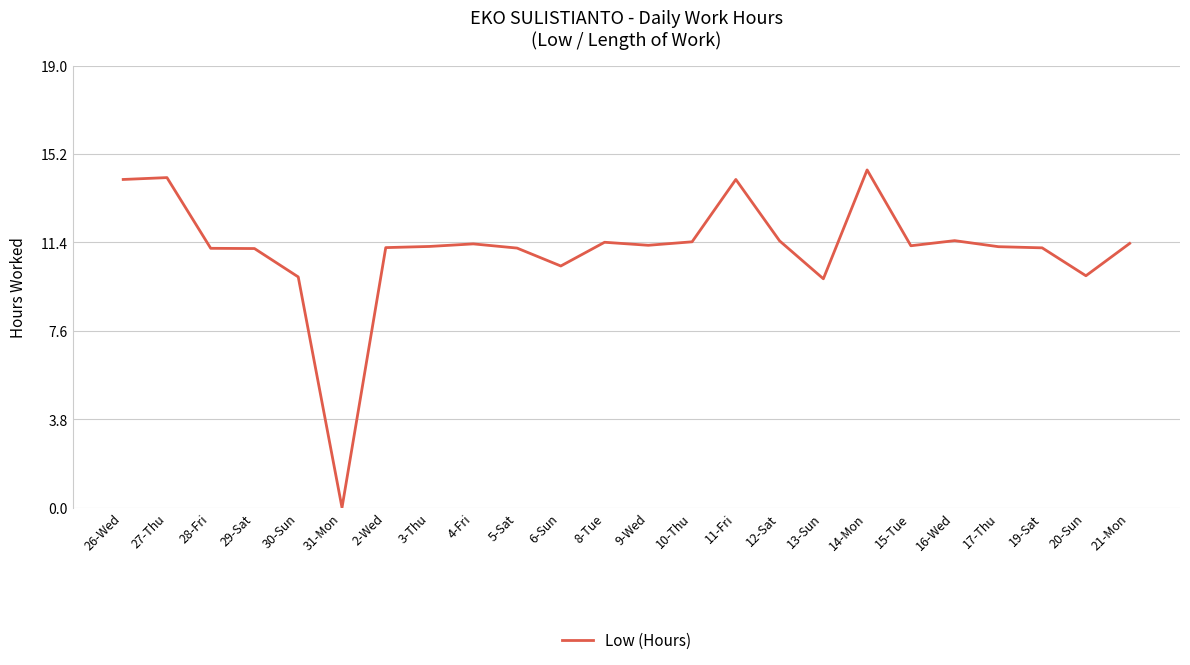

At which label does the data first exceed 11?

26-Wed